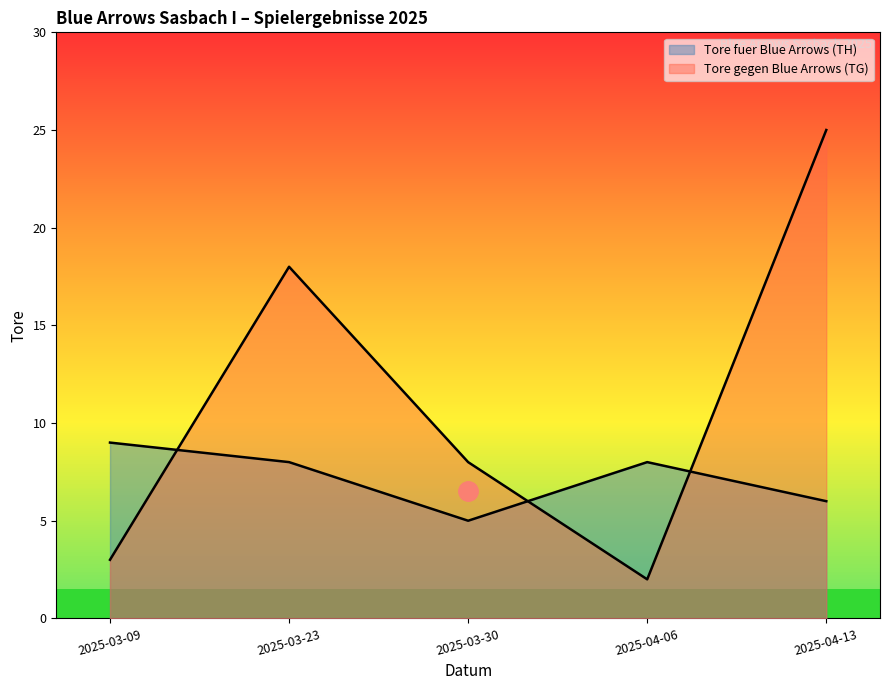

How many data points in Tore fuer Blue Arrows (TH) are above 8?

1